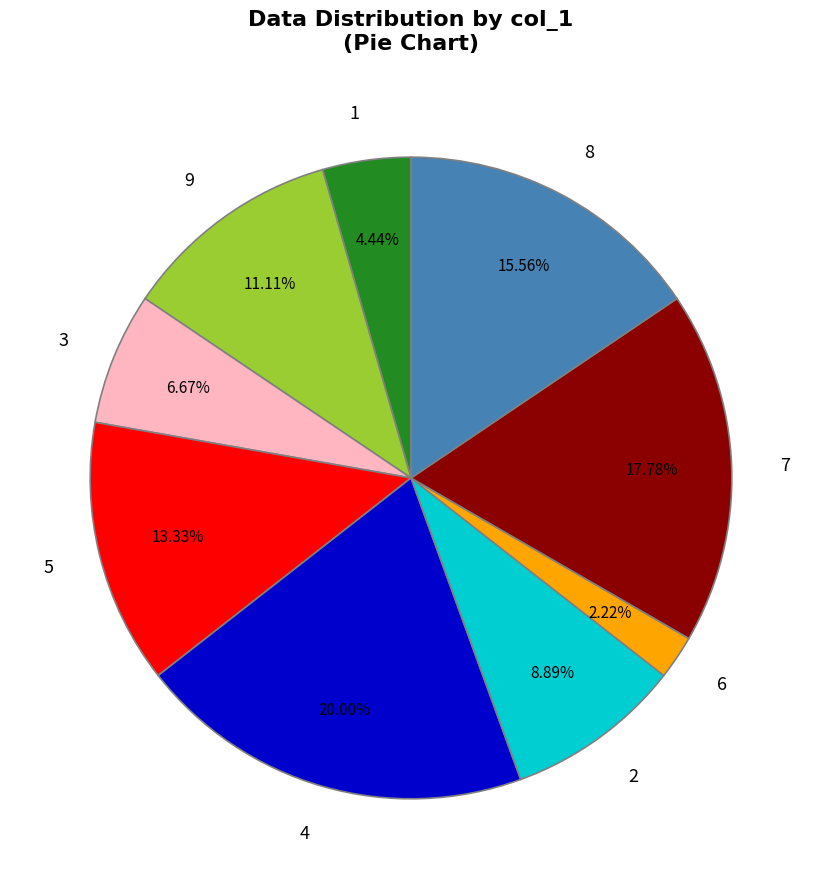

Combined, what portion of the pie is 6 and 9?

13.3%